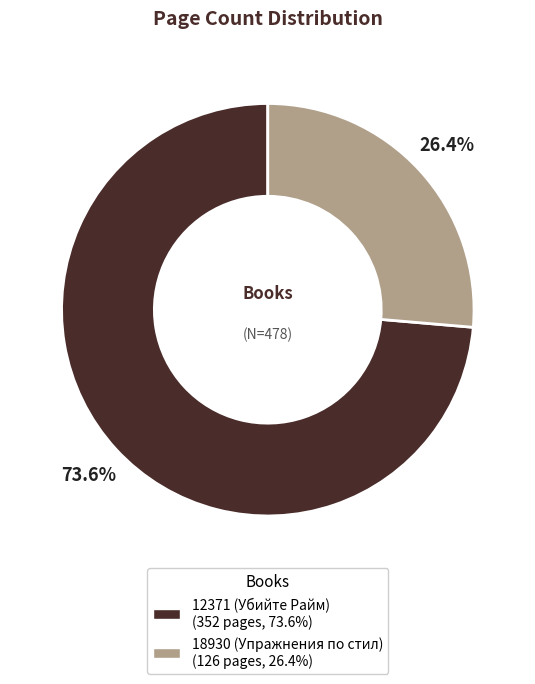

Between 12371 (Убийте Райм) and 18930 (Упражнения по стил), which is larger?

12371 (Убийте Райм)